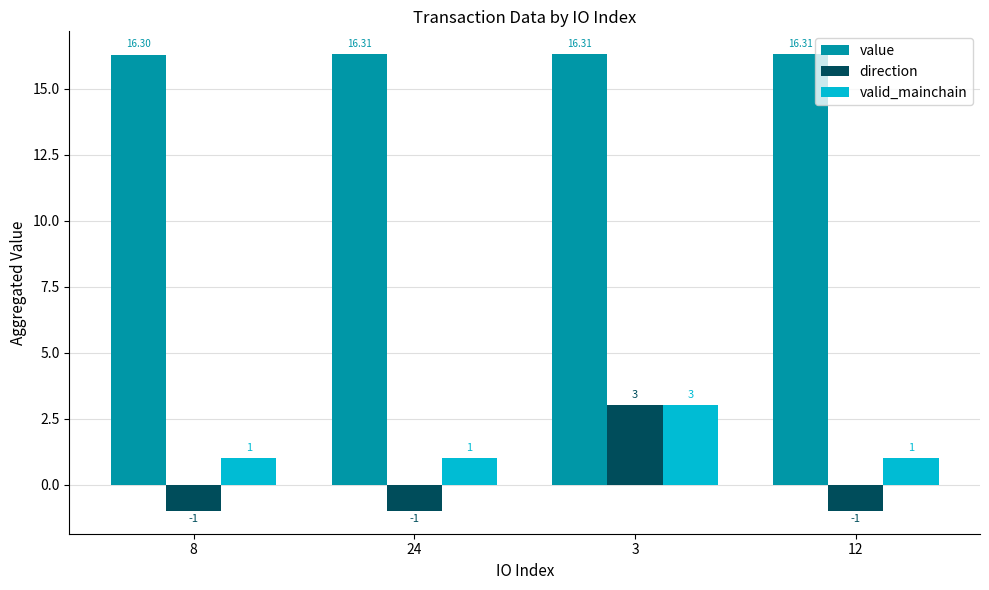

Count the value values in the range 16 to 17.

4